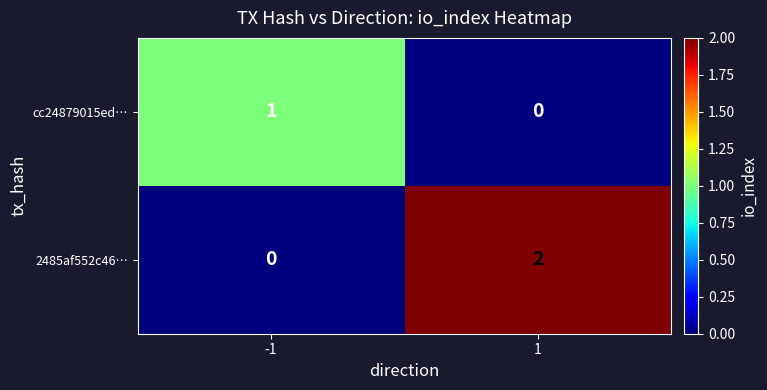

At -1, list the series in order from largest to smallest.

cc24879015ed…, 2485af552c46…